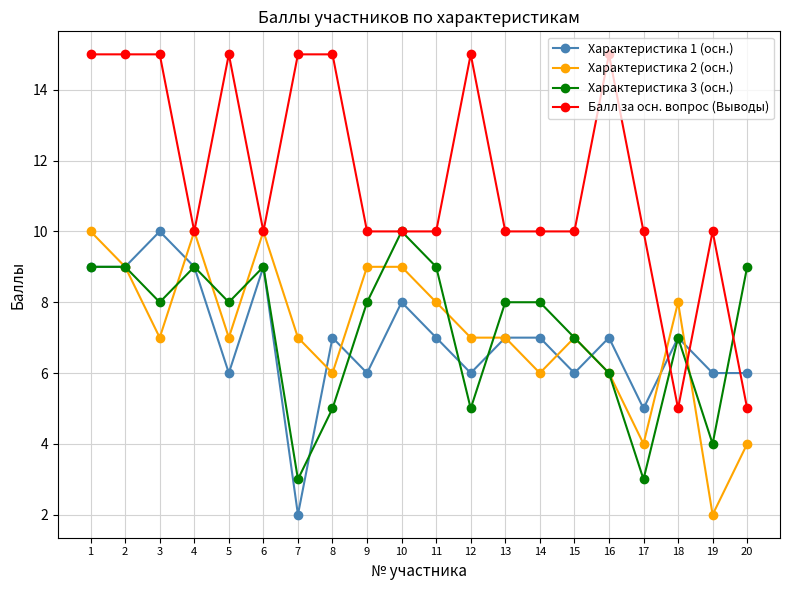

What is the greatest value displayed?

15